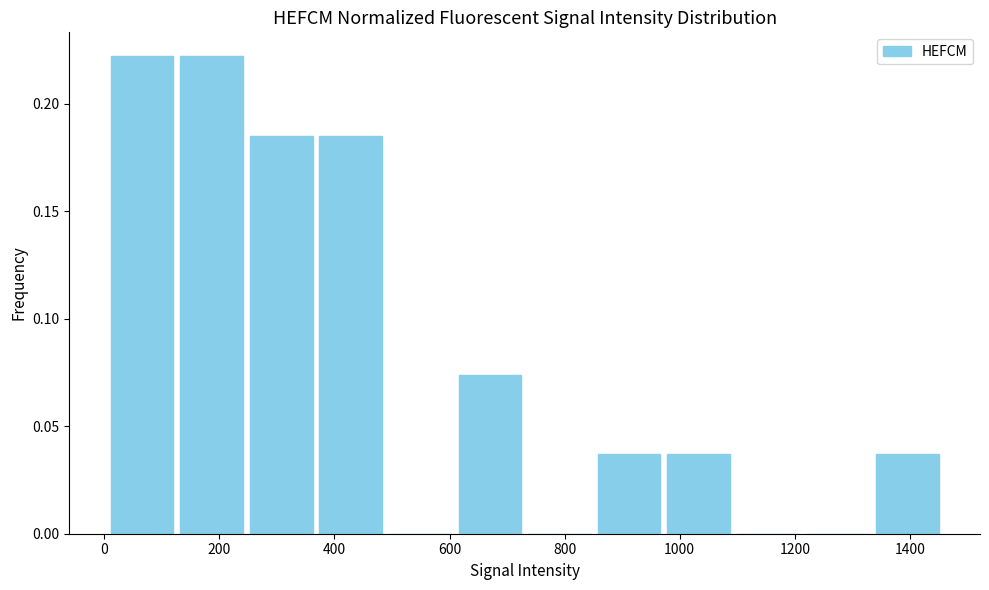

What is the height of the bar covering 600 to 740 on the x-axis? Neither the bar edges nor the heights are printed on the chart, so give them approximately, as read against the axes.

0.075